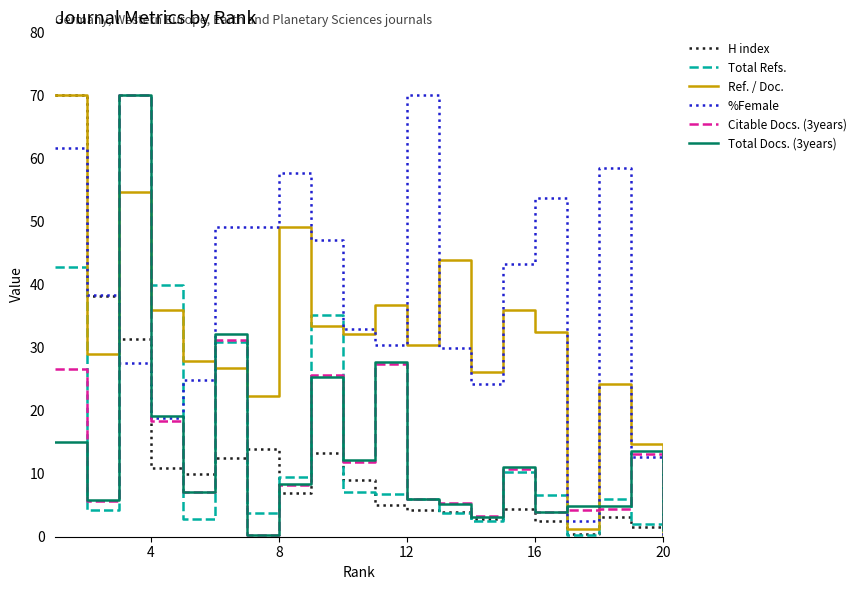

Which series has the largest total across all categories?

%Female